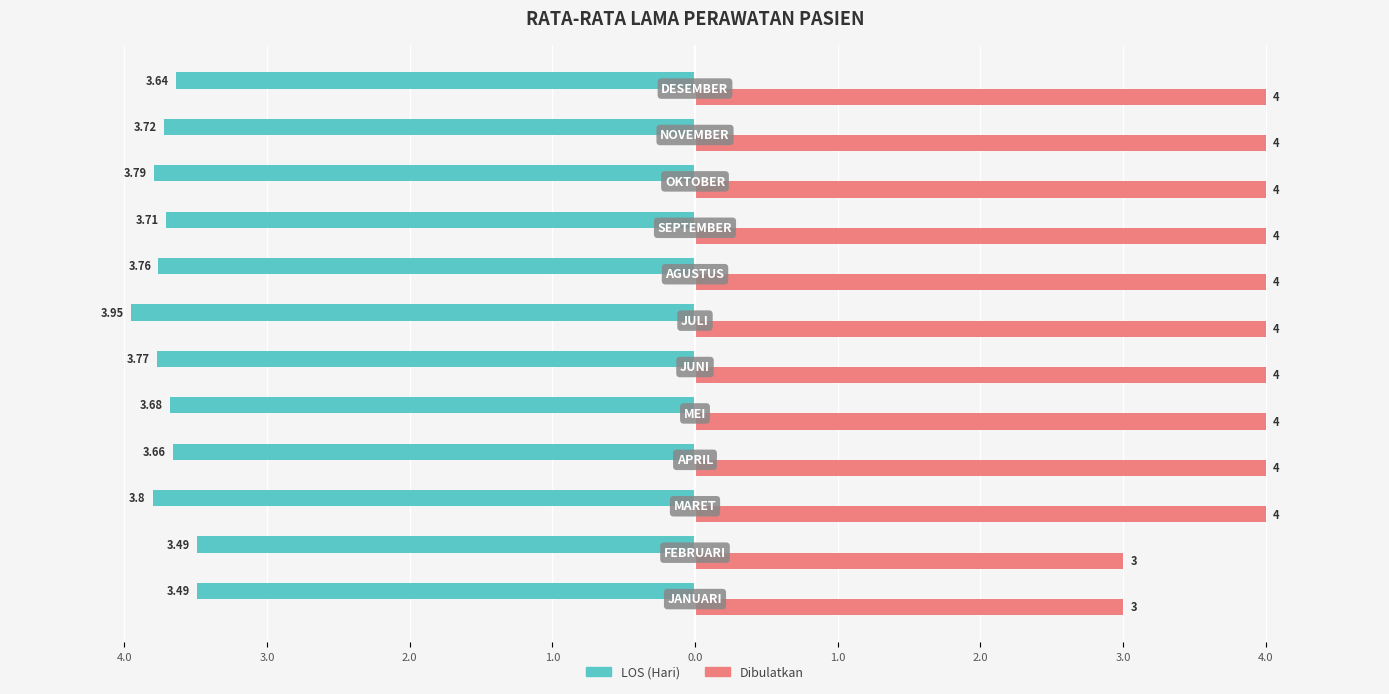

What are all the series names shown in the legend?

LOS (Hari), Dibulatkan